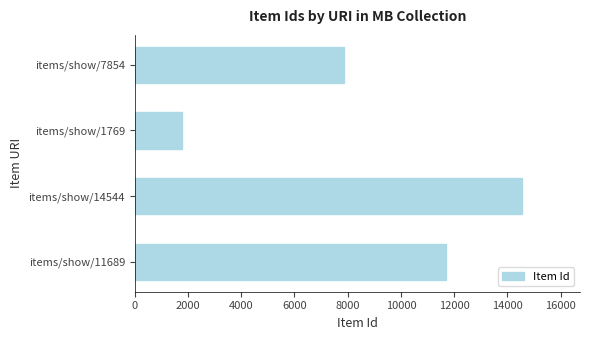

Rank the categories by value from highest to lowest.

items/show/14544, items/show/11689, items/show/7854, items/show/1769